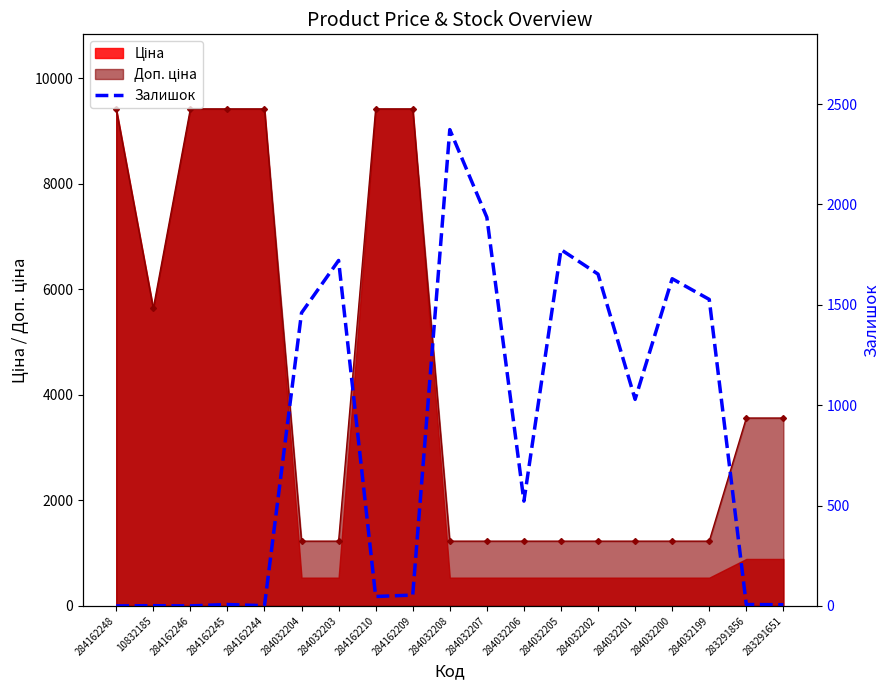

At which label does the data first exceed 522?

284032204